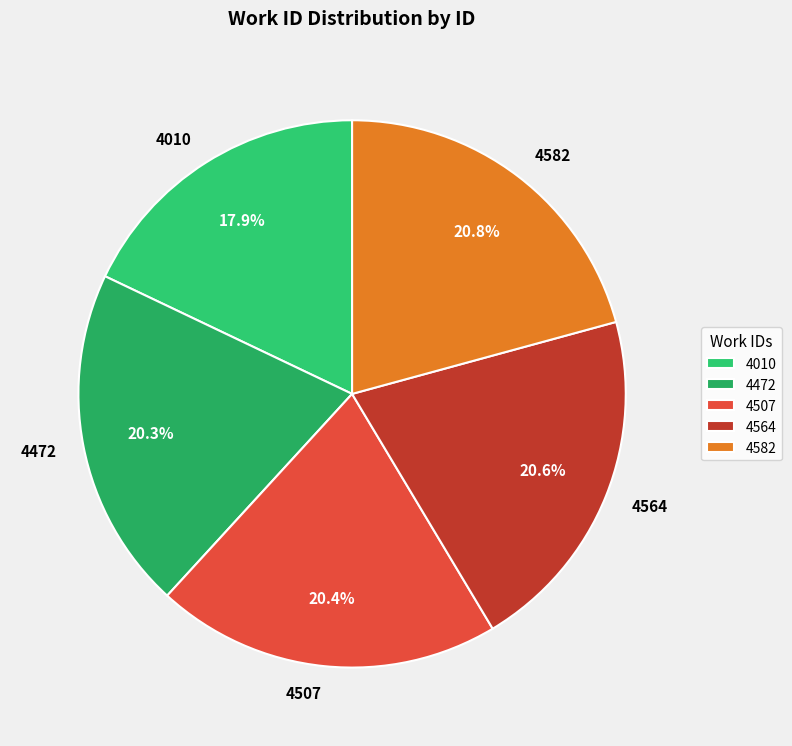

Between 4564 and 4010, which is larger?

4564